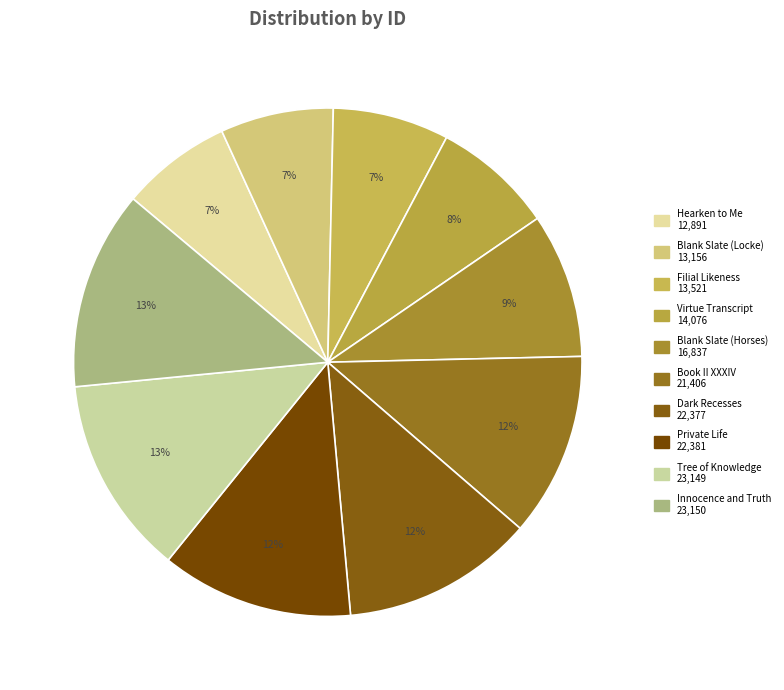

To the nearest percent, what is the difference between the largest and smallest slice percentages?

6%